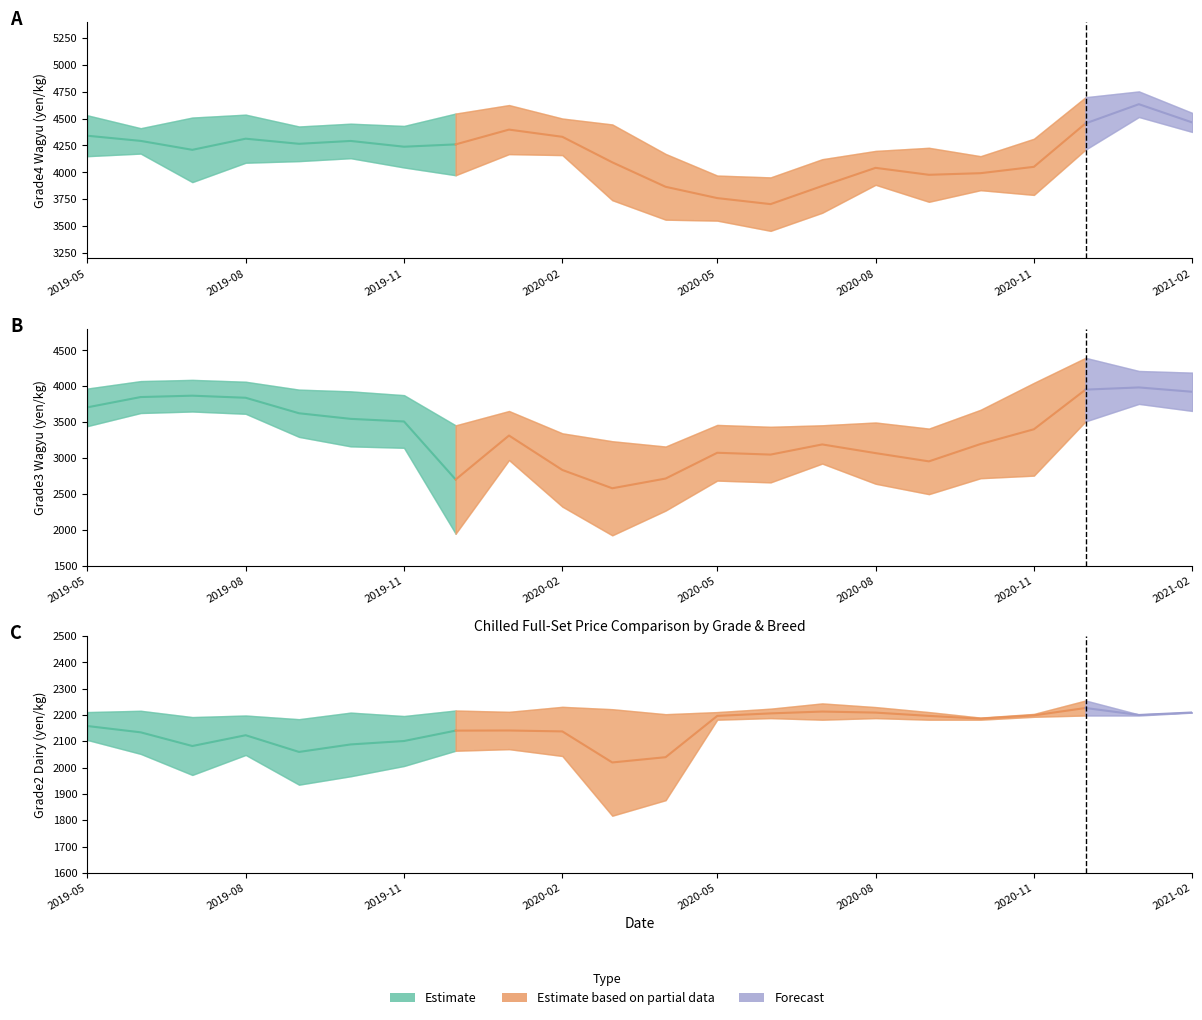

In Grade3_Wagyu_Q1, how many points are higher than both neighbors (excluding endpoints)?

5